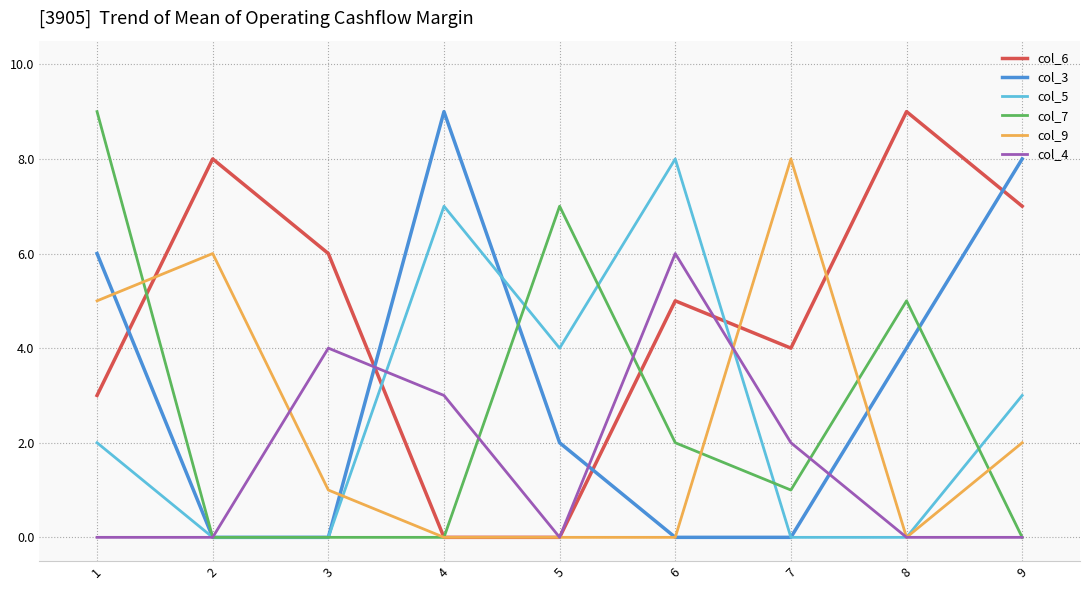

The value of col_4 at 8 is 0. True or false?

True